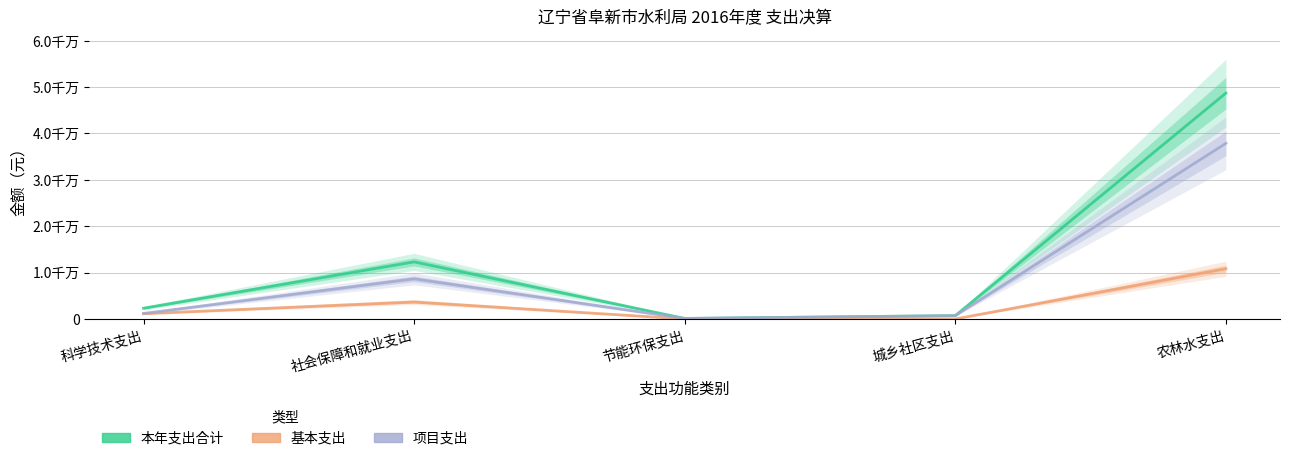

What is the total value across all series at 社会保障和就业支出?

24612918.7